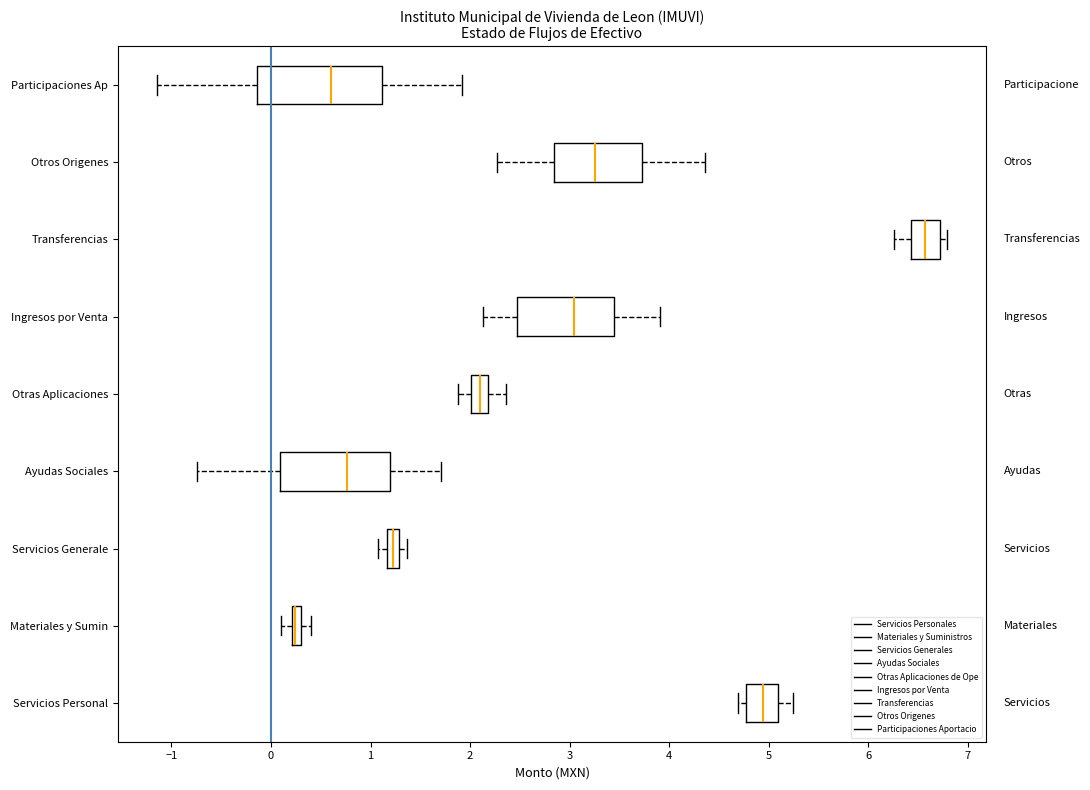

Comparing the boxes themselves (not the whiskers), which one is the widest?

Participaciones Ap